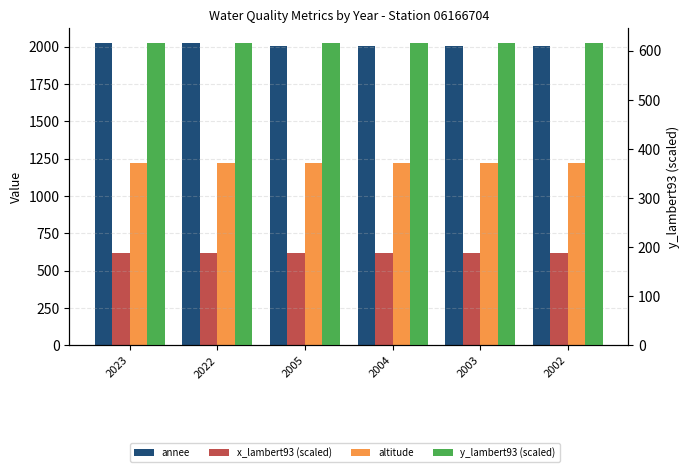

How many groups of bars are there?

6